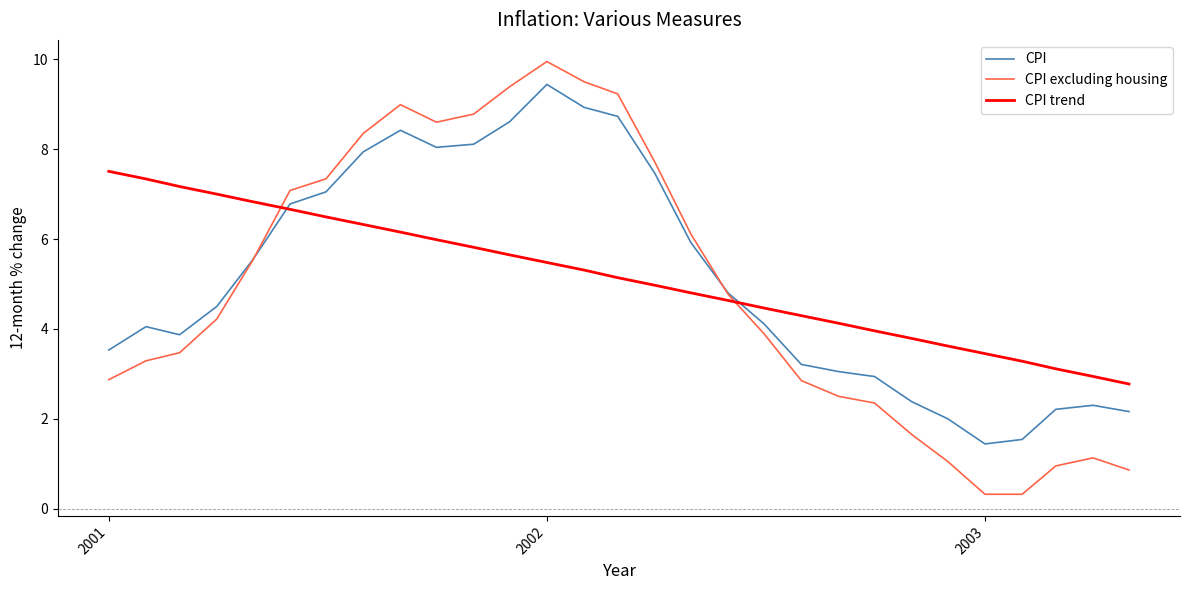

Which series has the widest spread of values?

CPI excluding housing